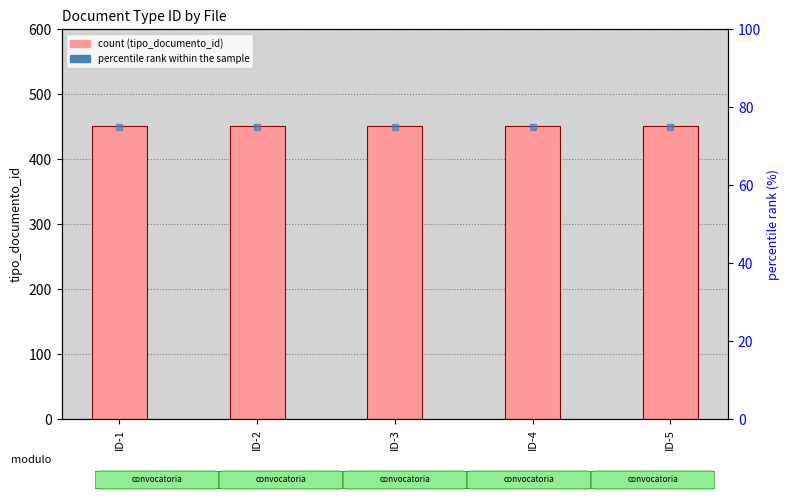

How many groups of bars are there?

5